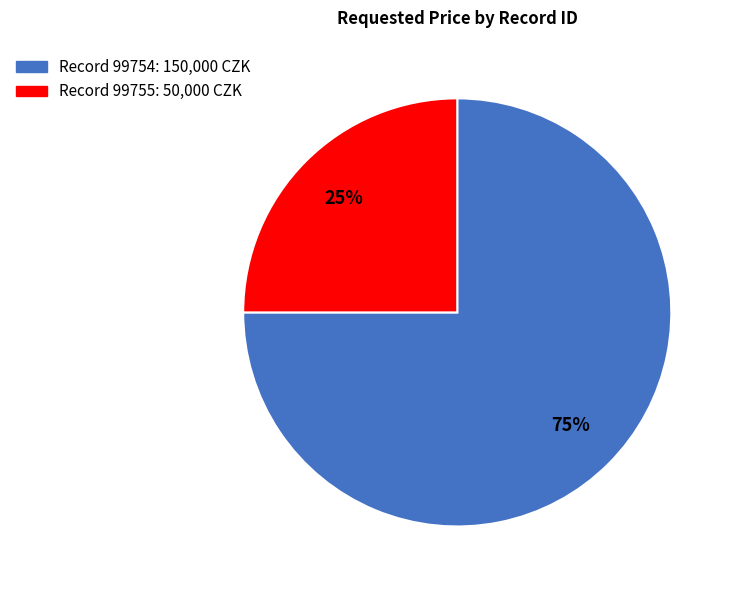

To the nearest percent, what is the average slice percentage?

50%